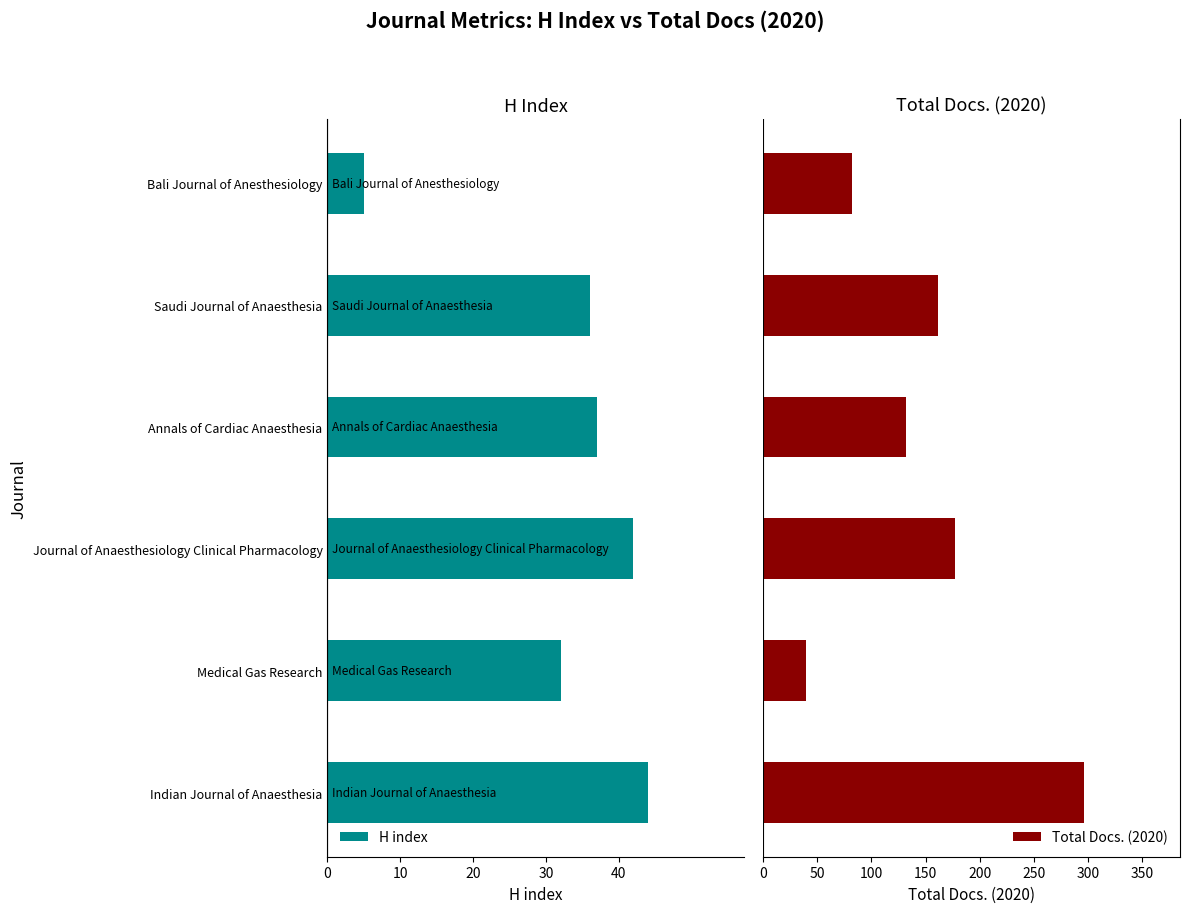

What is the difference between the second highest and minimum values in the Total Docs. (2020) series?

137